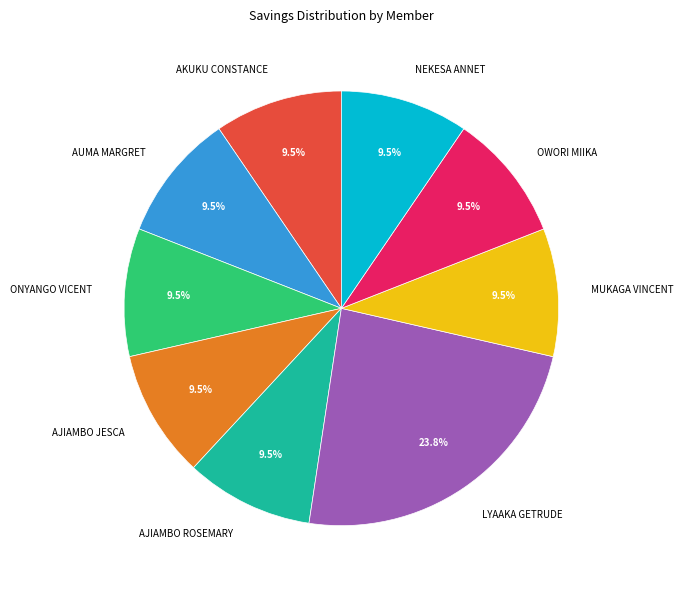

To the nearest percent, what is the average slice percentage?

11%